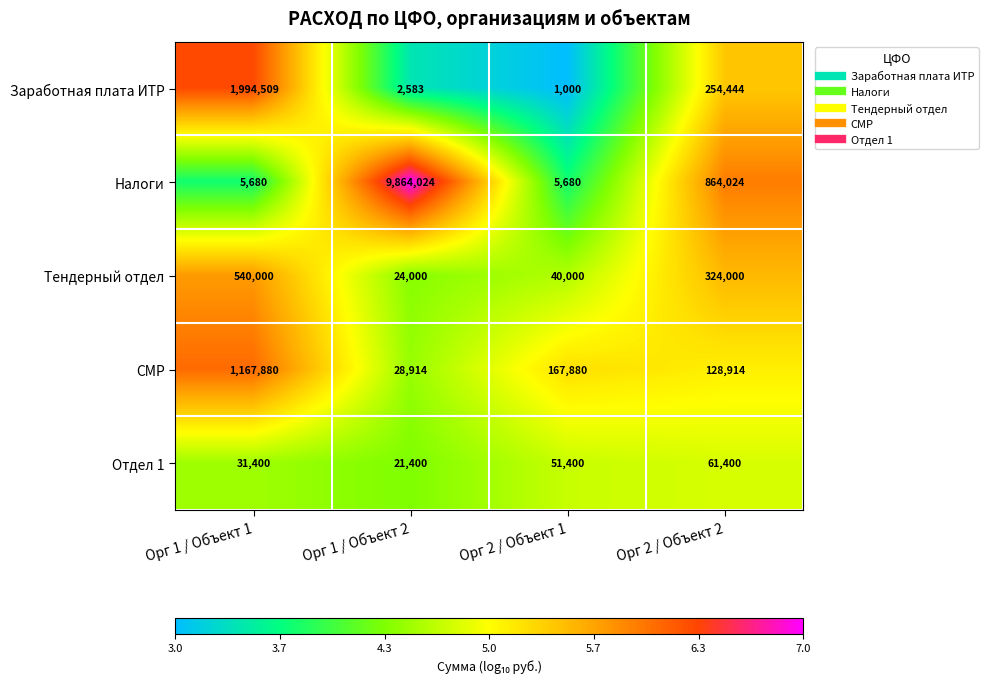

Reading left to right, transcribe all the data shown in this chart.

Заработная плата ИТР: Орг 1 / Объект 1=1994509	Орг 1 / Объект 2=2583	Орг 2 / Объект 1=1000	Орг 2 / Объект 2=254444
Налоги: Орг 1 / Объект 1=5680	Орг 1 / Объект 2=9864024	Орг 2 / Объект 1=5680	Орг 2 / Объект 2=864024
Тендерный отдел: Орг 1 / Объект 1=540000	Орг 1 / Объект 2=24000	Орг 2 / Объект 1=40000	Орг 2 / Объект 2=324000
СМР: Орг 1 / Объект 1=1167880	Орг 1 / Объект 2=28914	Орг 2 / Объект 1=167880	Орг 2 / Объект 2=128914
Отдел 1: Орг 1 / Объект 1=31400	Орг 1 / Объект 2=21400	Орг 2 / Объект 1=51400	Орг 2 / Объект 2=61400